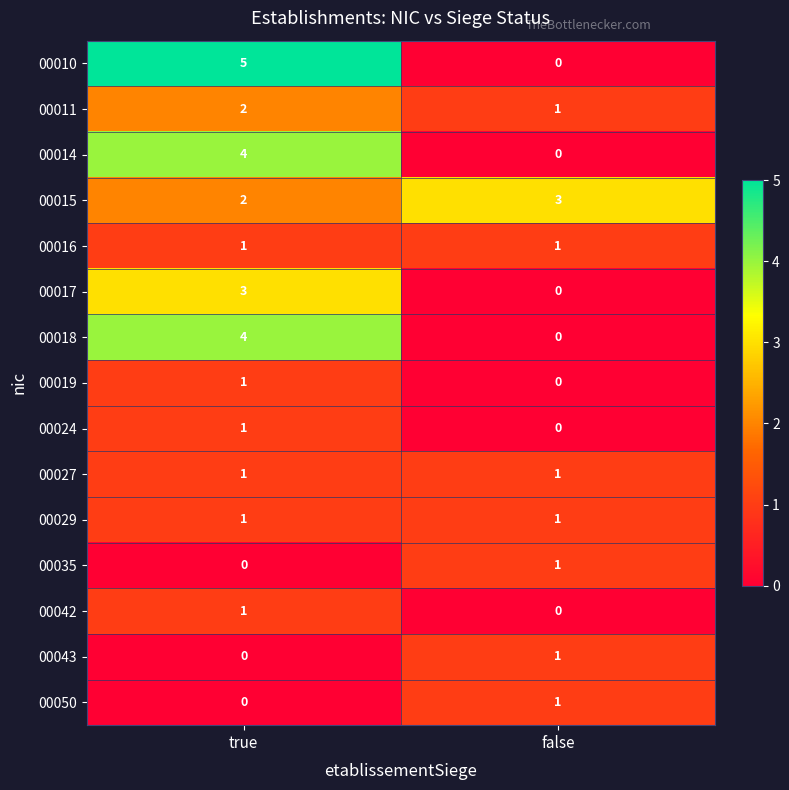

Reading left to right, extract all data points from this chart.

00010: true=5	false=0
00011: true=2	false=1
00014: true=4	false=0
00015: true=2	false=3
00016: true=1	false=1
00017: true=3	false=0
00018: true=4	false=0
00019: true=1	false=0
00024: true=1	false=0
00027: true=1	false=1
00029: true=1	false=1
00035: true=0	false=1
00042: true=1	false=0
00043: true=0	false=1
00050: true=0	false=1